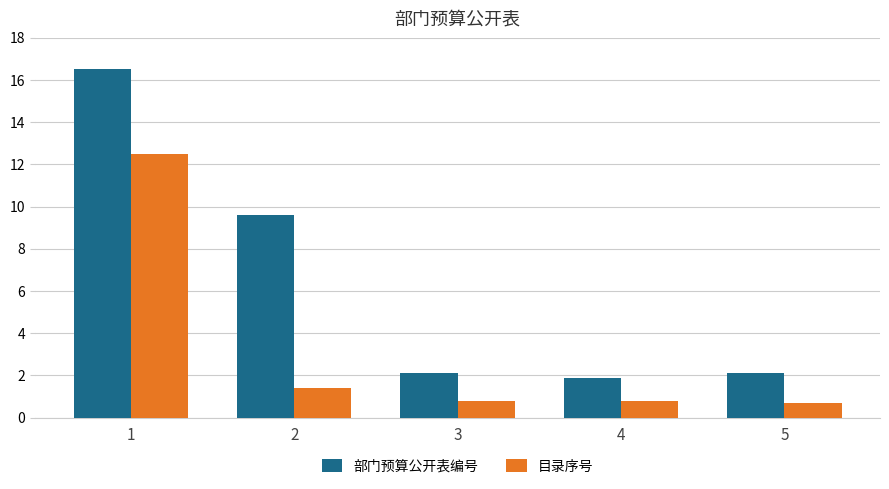

What are all the series names shown in the legend?

部门预算公开表编号, 目录序号